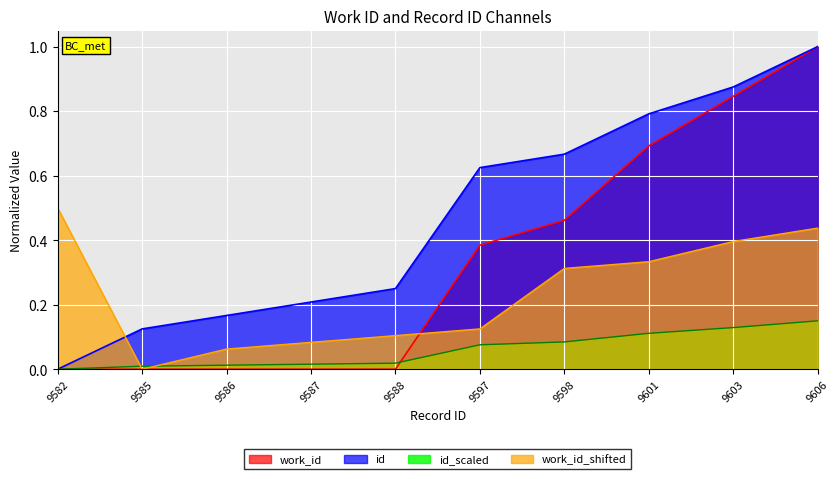

True or false: work_id_shifted has a value of -0.3 at 9585.

False